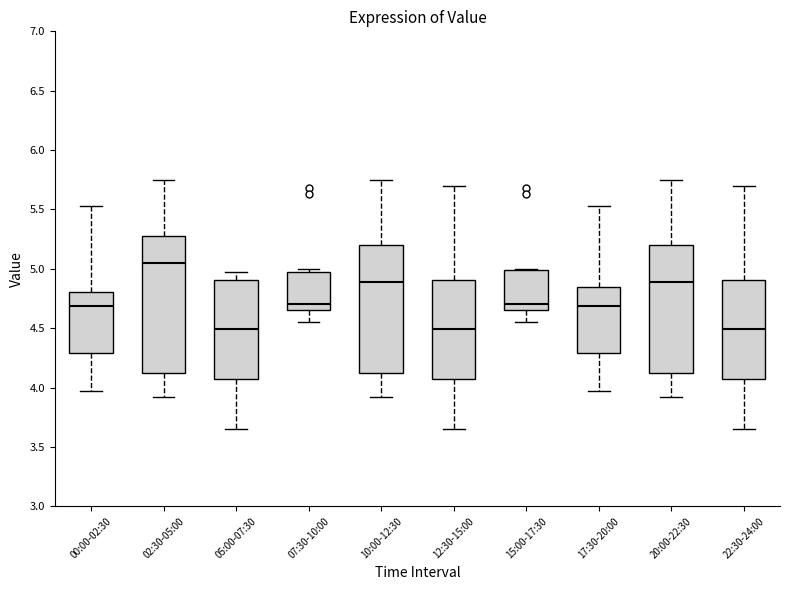

Comparing the boxes themselves (not the whiskers), which one is the tallest?

02:30-05:00